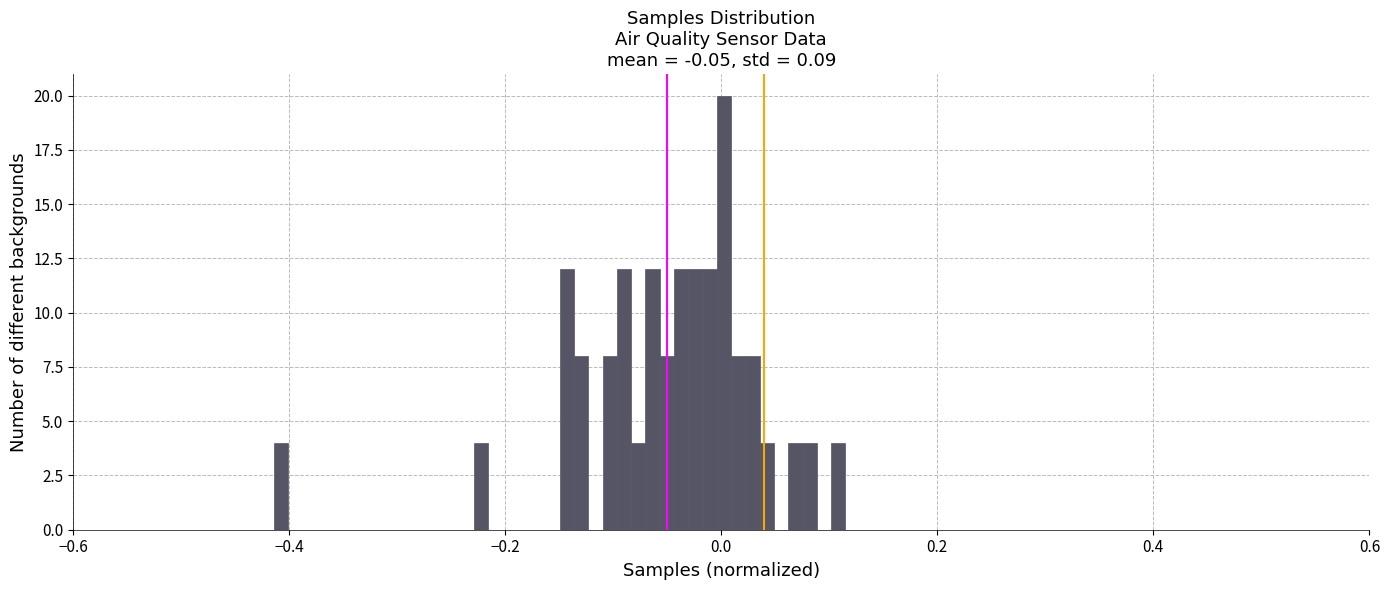

Around what value on the x-axis is the tallest bar? Give the approximate position of its centre, as read against the axis.

0.00